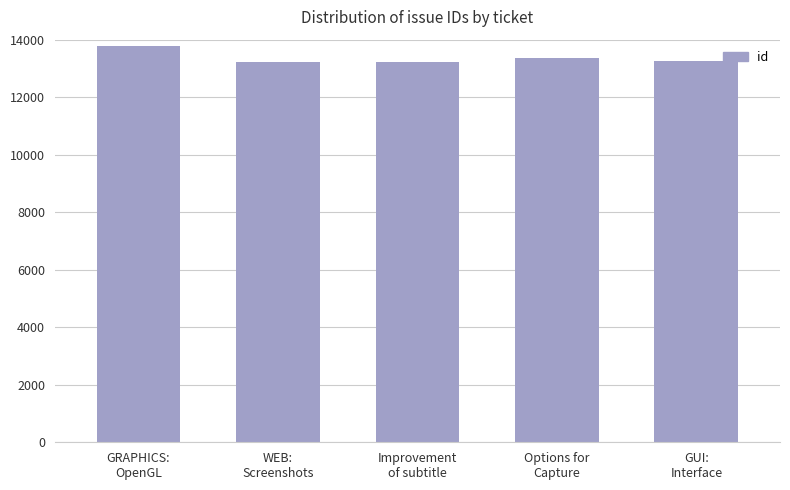

What is the minimum value shown in the chart?

13216